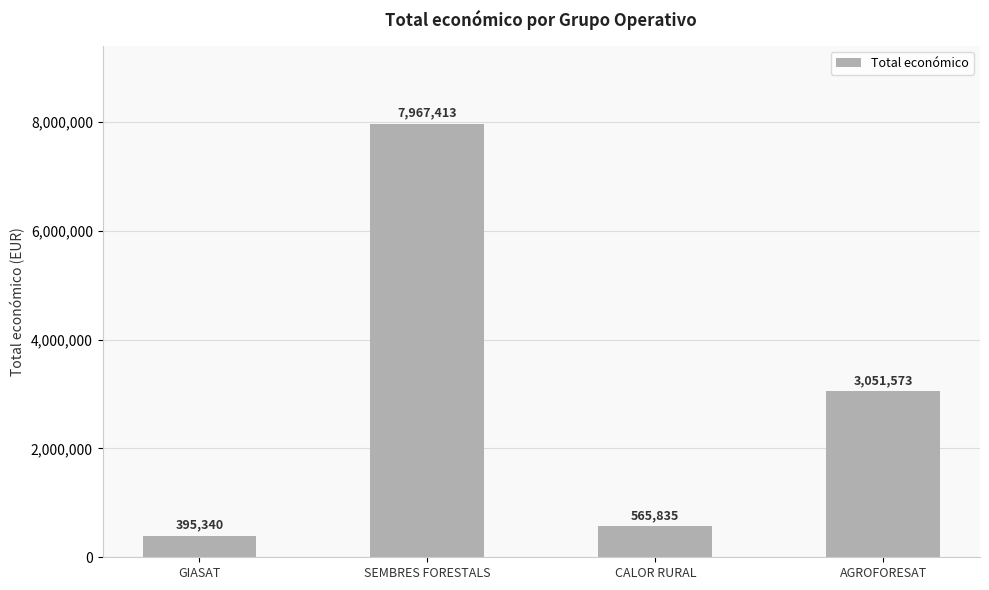

What is the ratio of the value at CALOR RURAL to the value at AGROFORESAT?

0.2